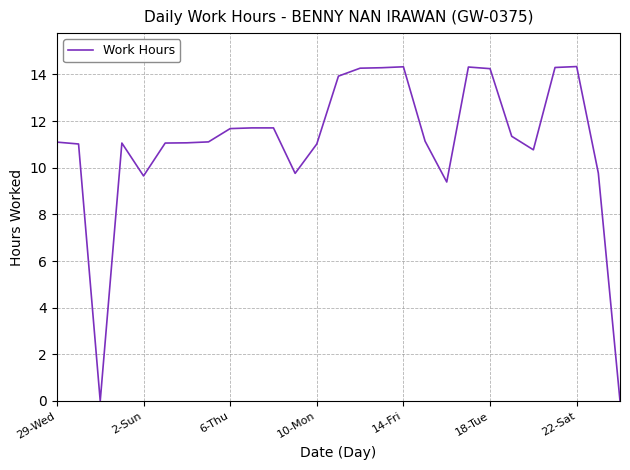

Does the chart have visible grid lines?

Yes